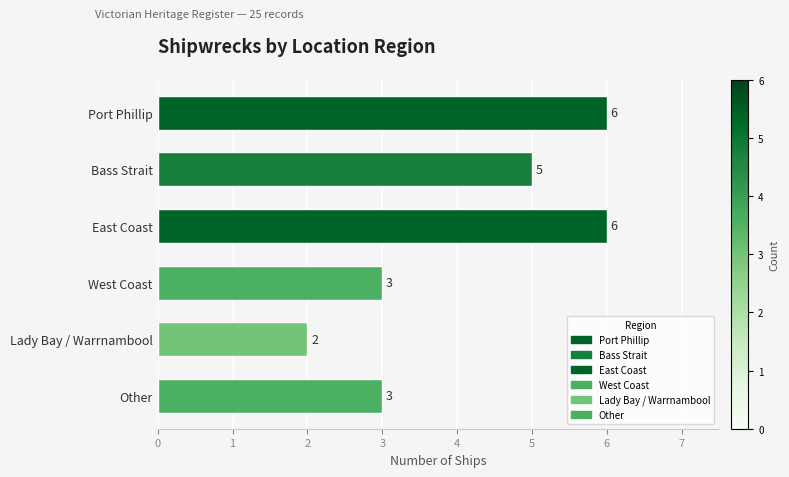

What is the label of the 2nd bar from the bottom?

Lady Bay / Warrnambool